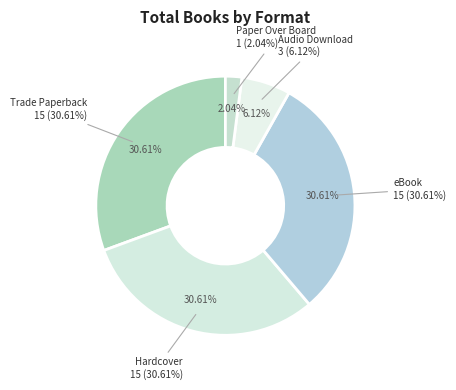

Approximately how many times larger is the value at Audio Download compared to Trade Paperback?

0.2